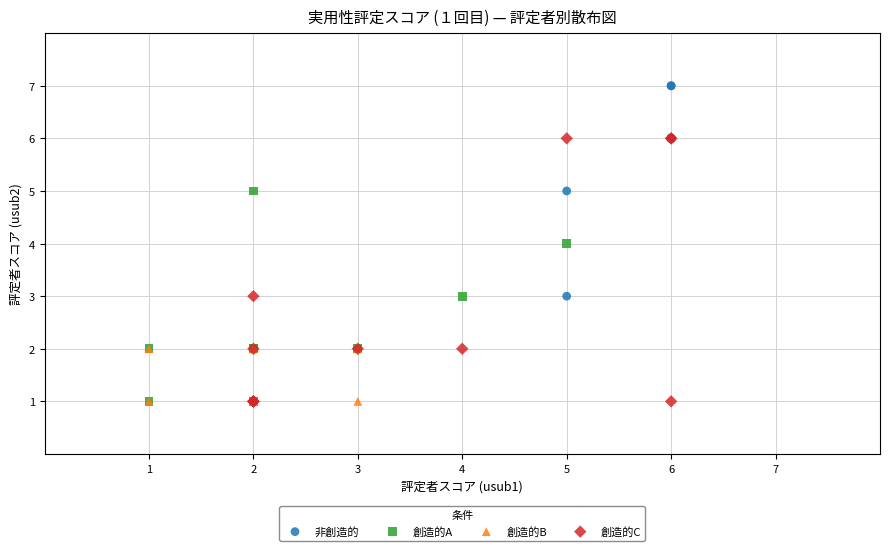

What are all the series names shown in the legend?

非創造的, 創造的A, 創造的B, 創造的C